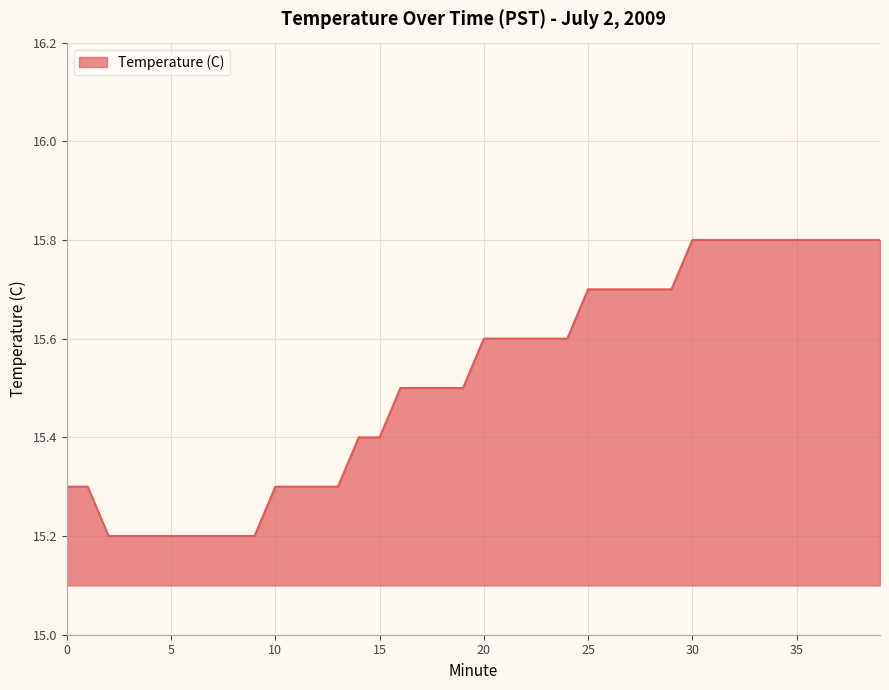

What is the greatest value displayed?

15.8